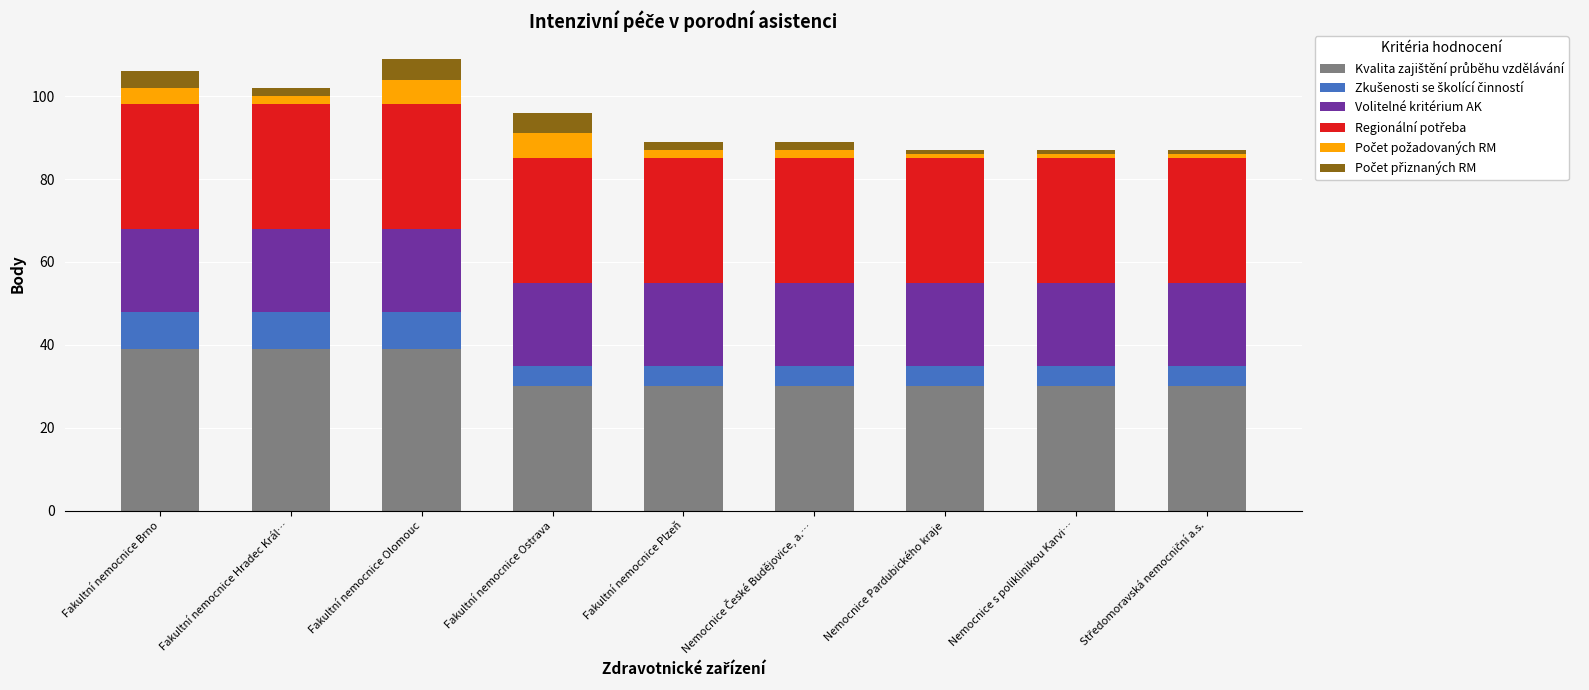

What is the label of the 2nd bar from the right?

Nemocnice s poliklinikou Karvi…